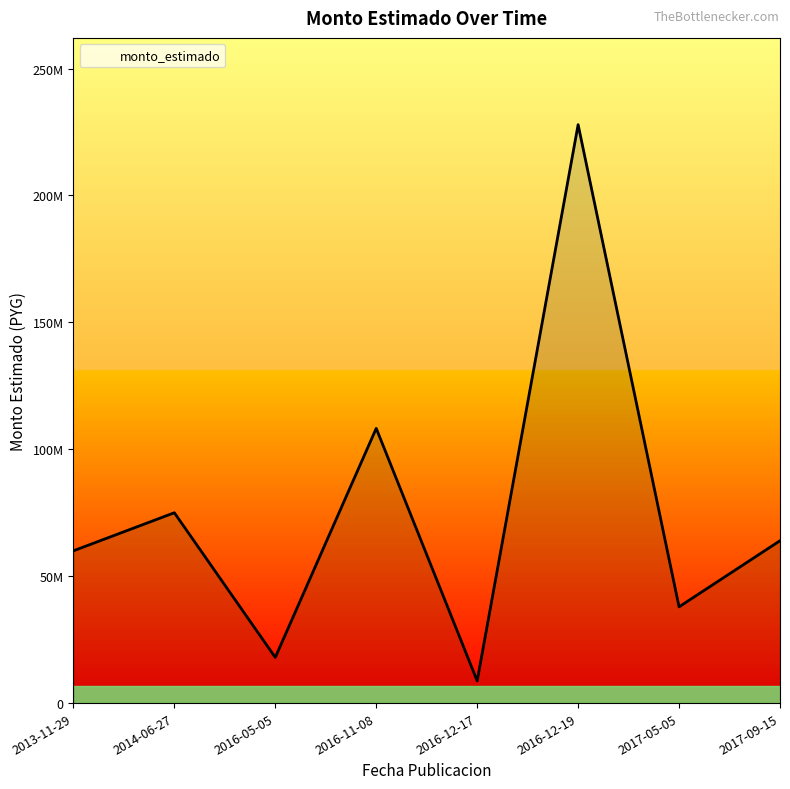

Does the chart have visible grid lines?

No